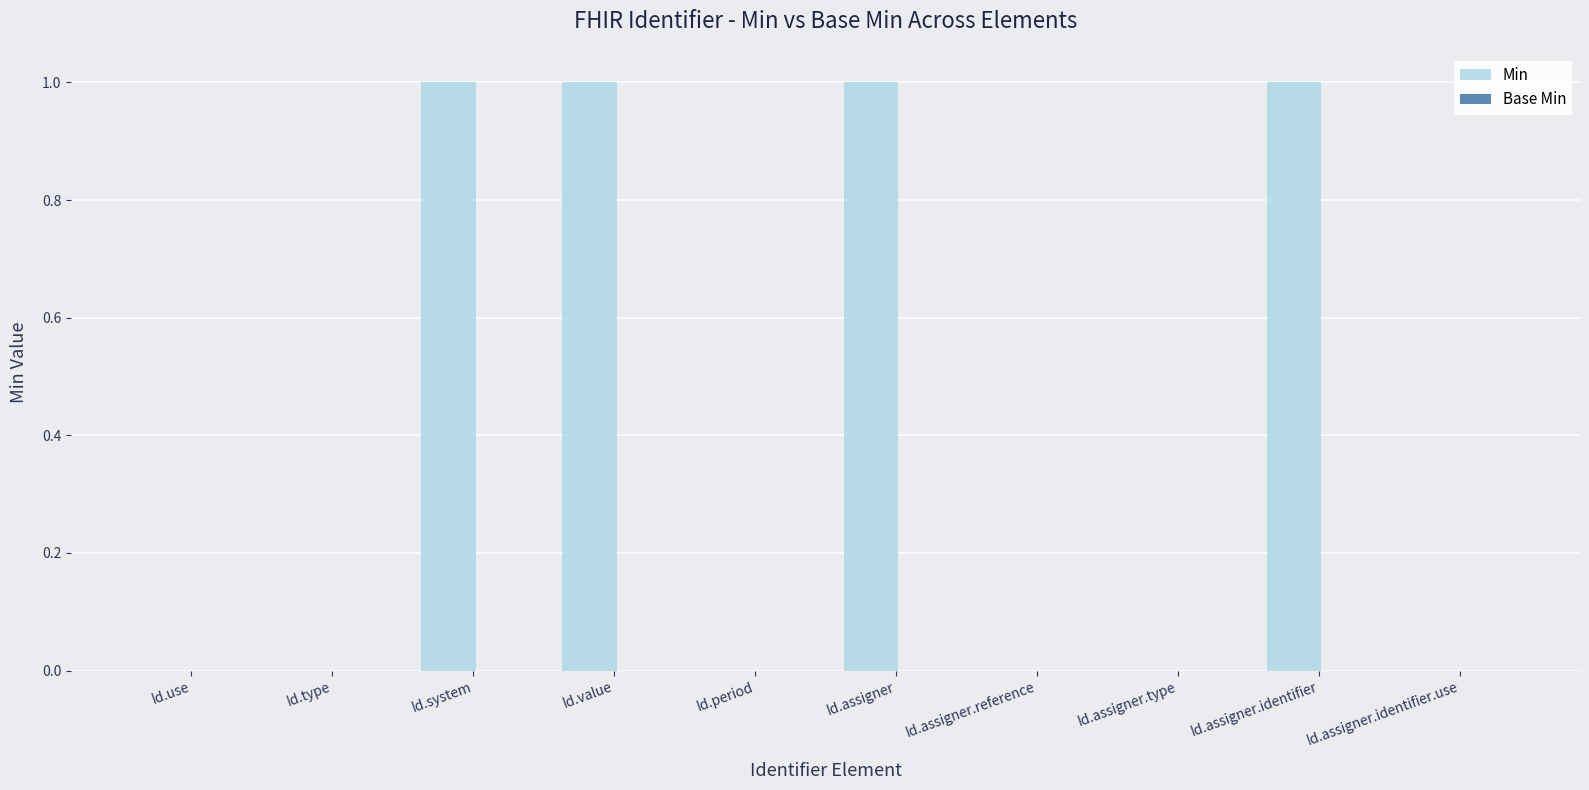

Which has a higher value, Id.type or Id.assigner.identifier?

Id.assigner.identifier